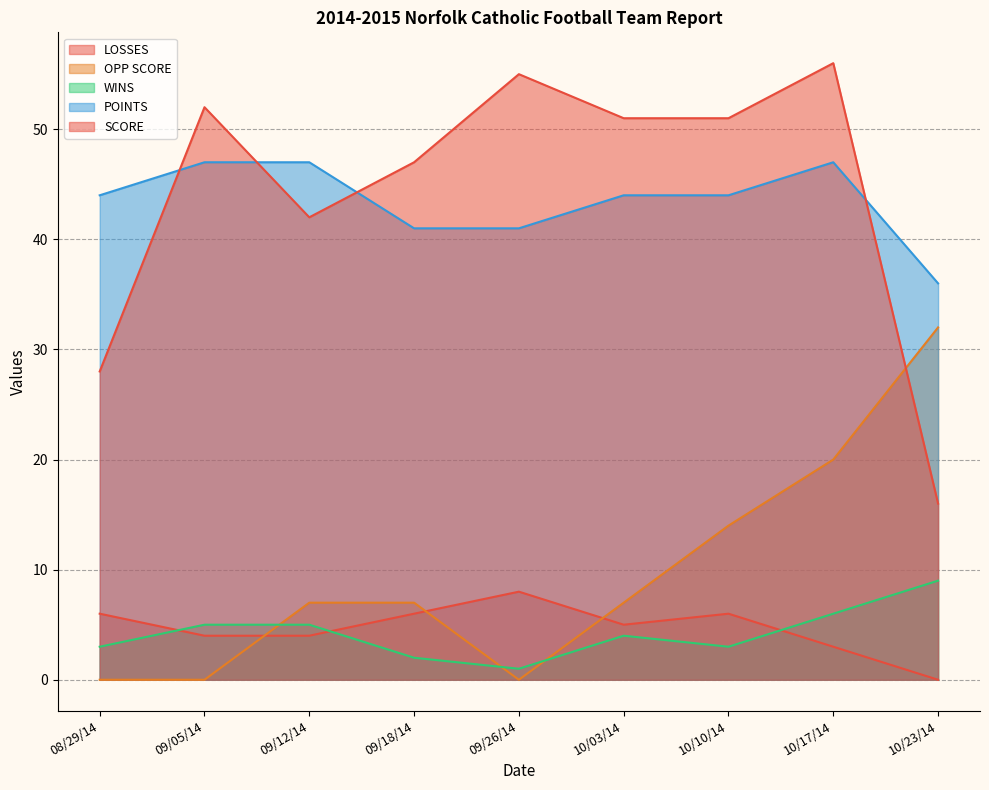

After their last crossing, which series has the higher values: LOSSES or WINS?

WINS